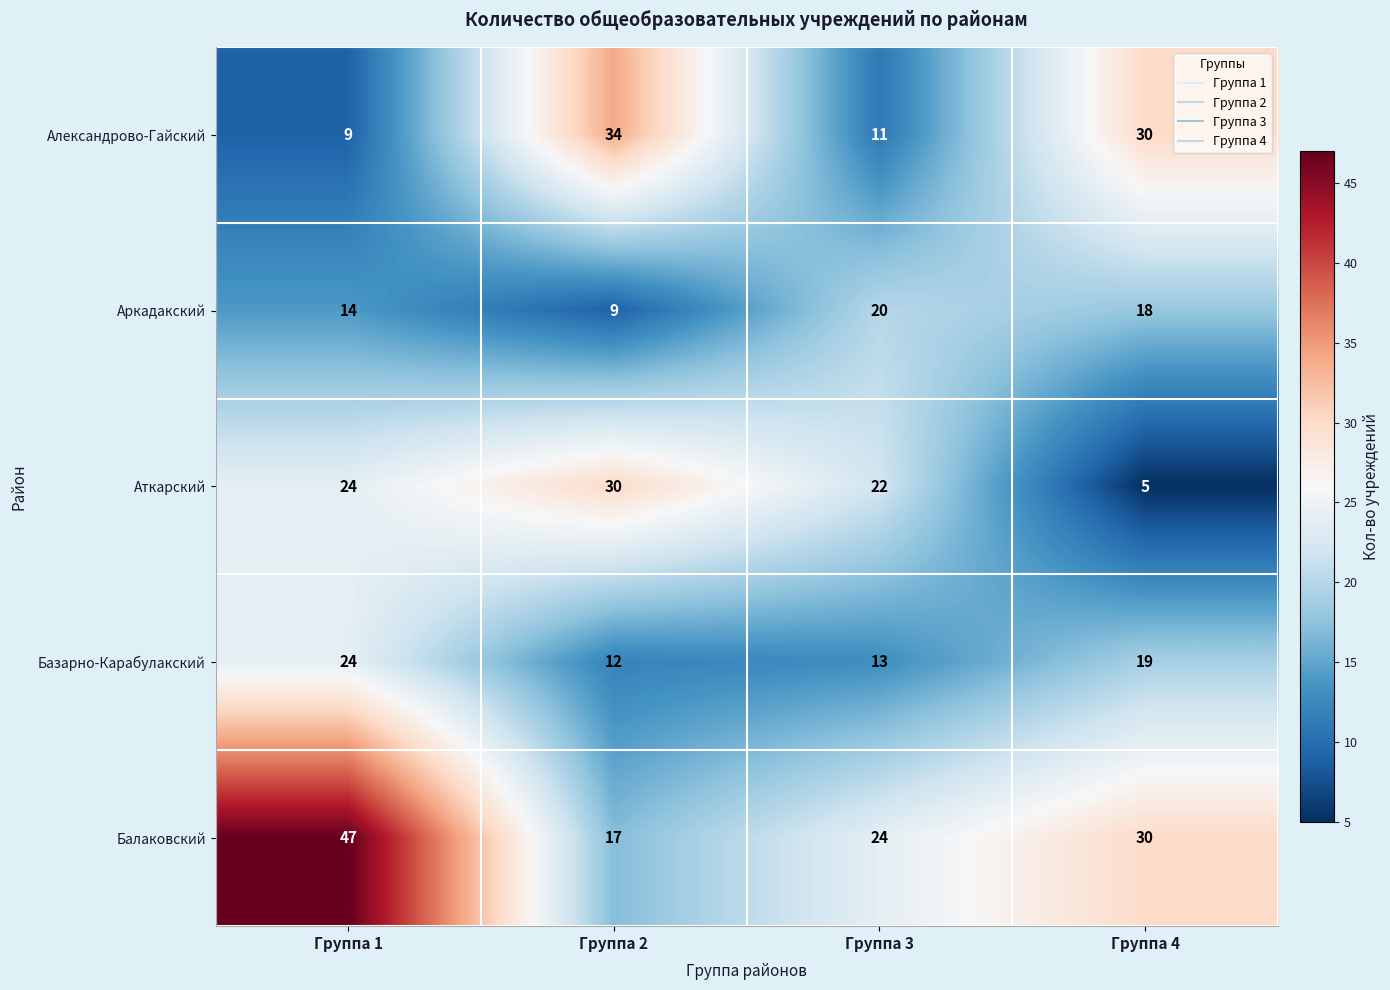

What is the difference between the maximum and minimum values in the Базарно-Карабулакский series?

12